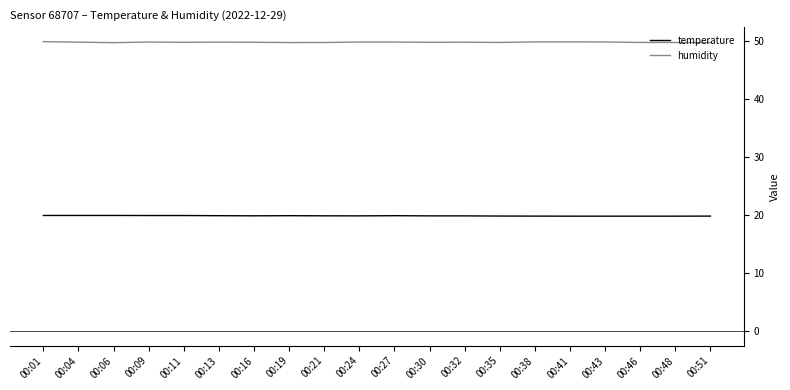

Is the value of humidity at 00:38 greater than the value of temperature at 00:30?

Yes